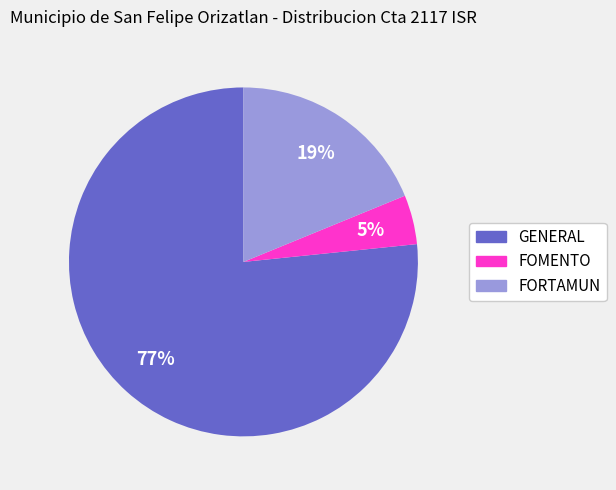

True or false: FORTAMUN accounts for 11% of the total.

False